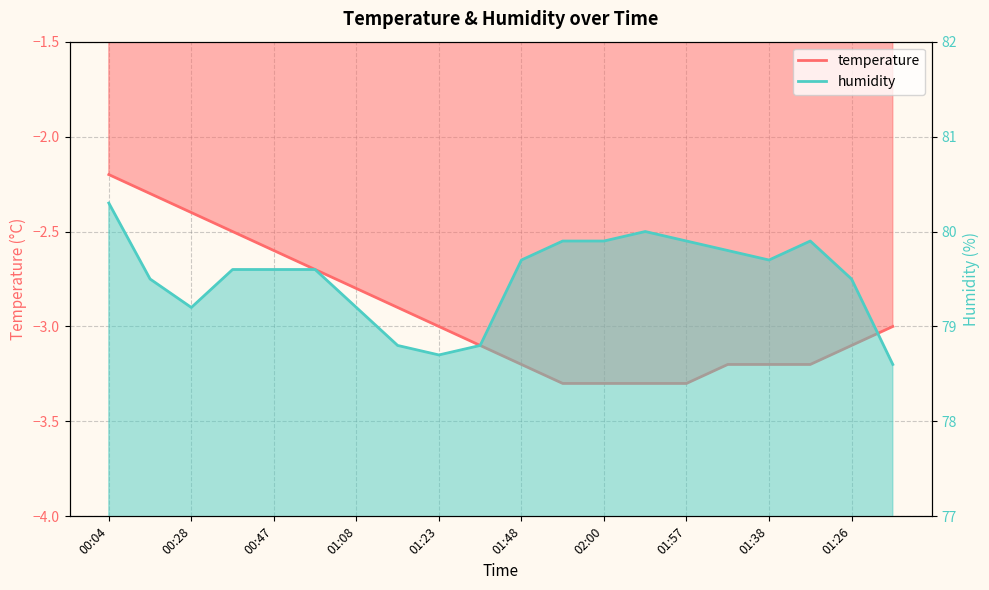

List the labels in order of humidity value, largest first.

00:04, 02:03, 01:57, 02:00, 01:57, 01:54, 01:45, 01:48, 01:38, 00:37, 00:47, 00:56, 00:16, 01:26, 00:28, 01:08, 01:17, 01:32, 01:23, 01:20